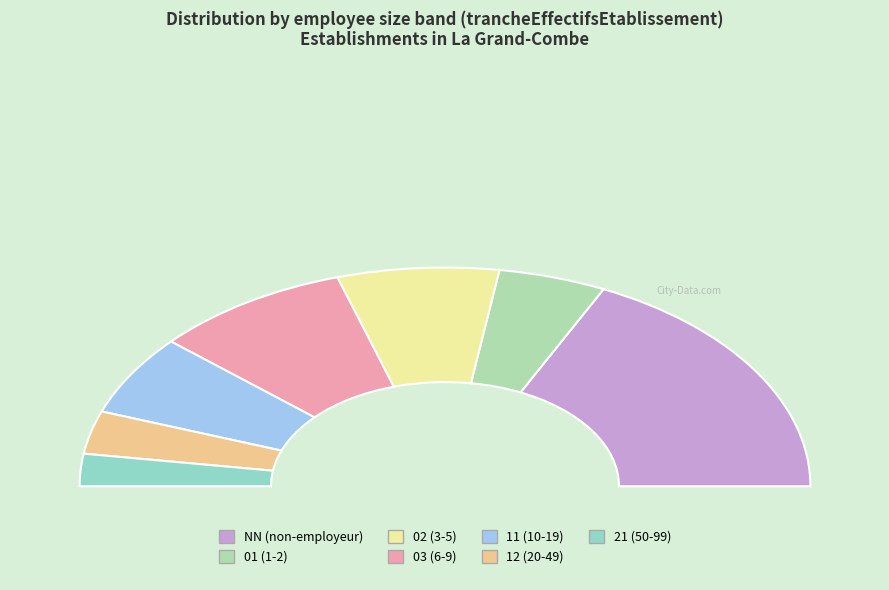

Is NN the majority of the pie?

No